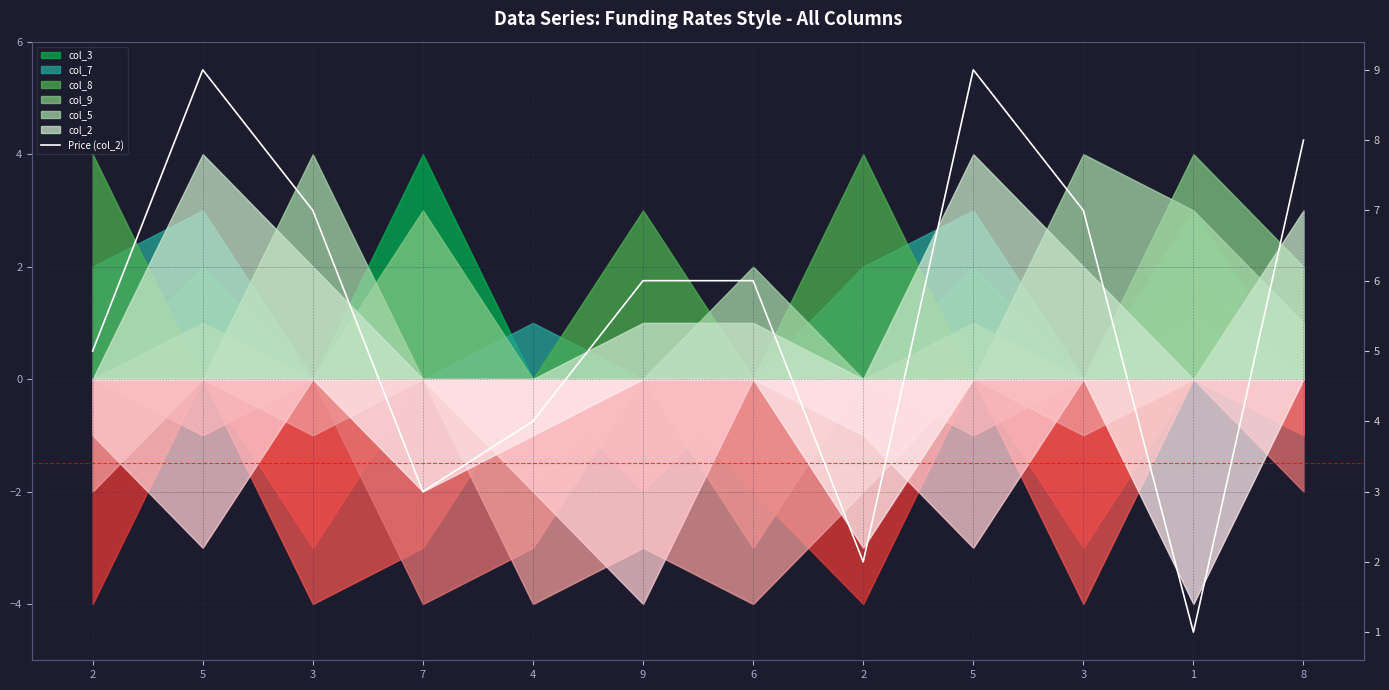

What is the sum of all values?

67